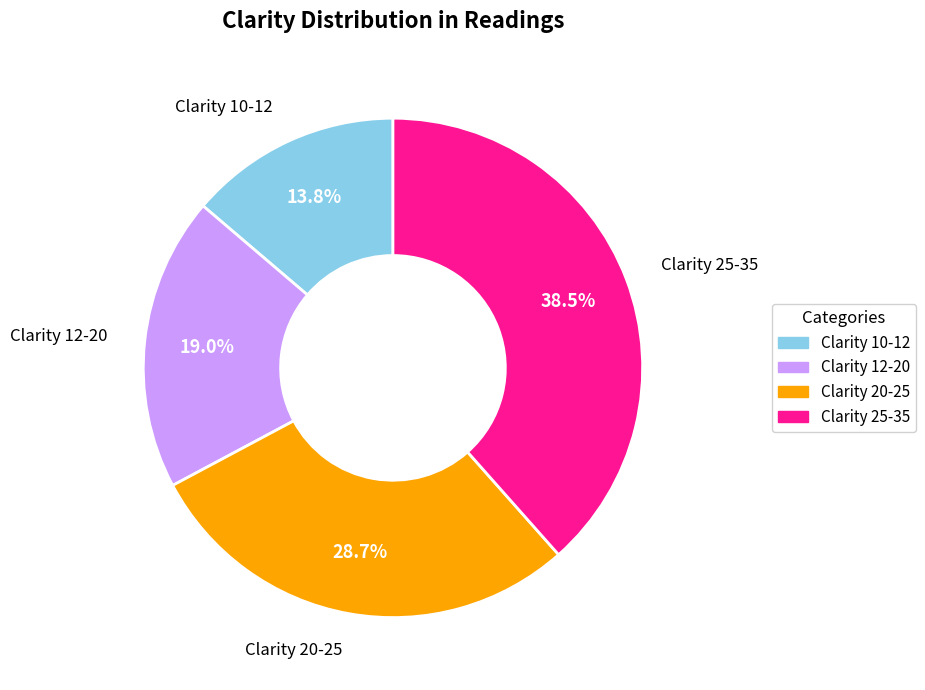

To the nearest percent, what is the difference between the largest and smallest slice percentages?

25%